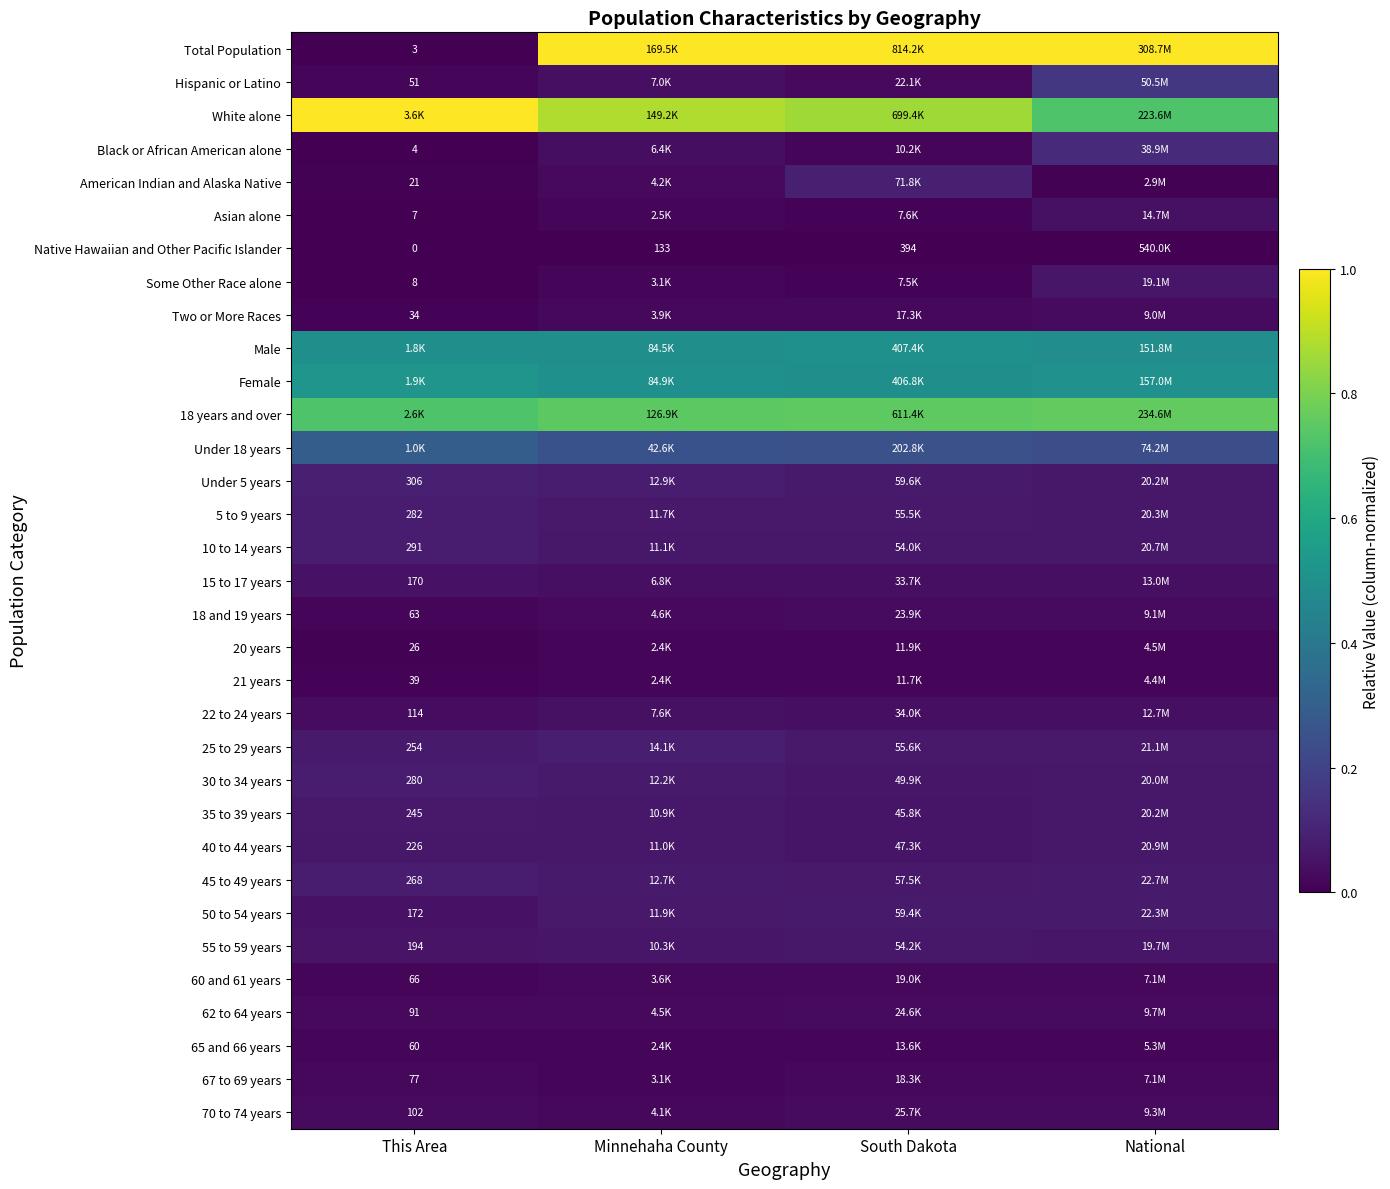

Is it true that 30 to 34 years equals 0.1 at South Dakota?

True